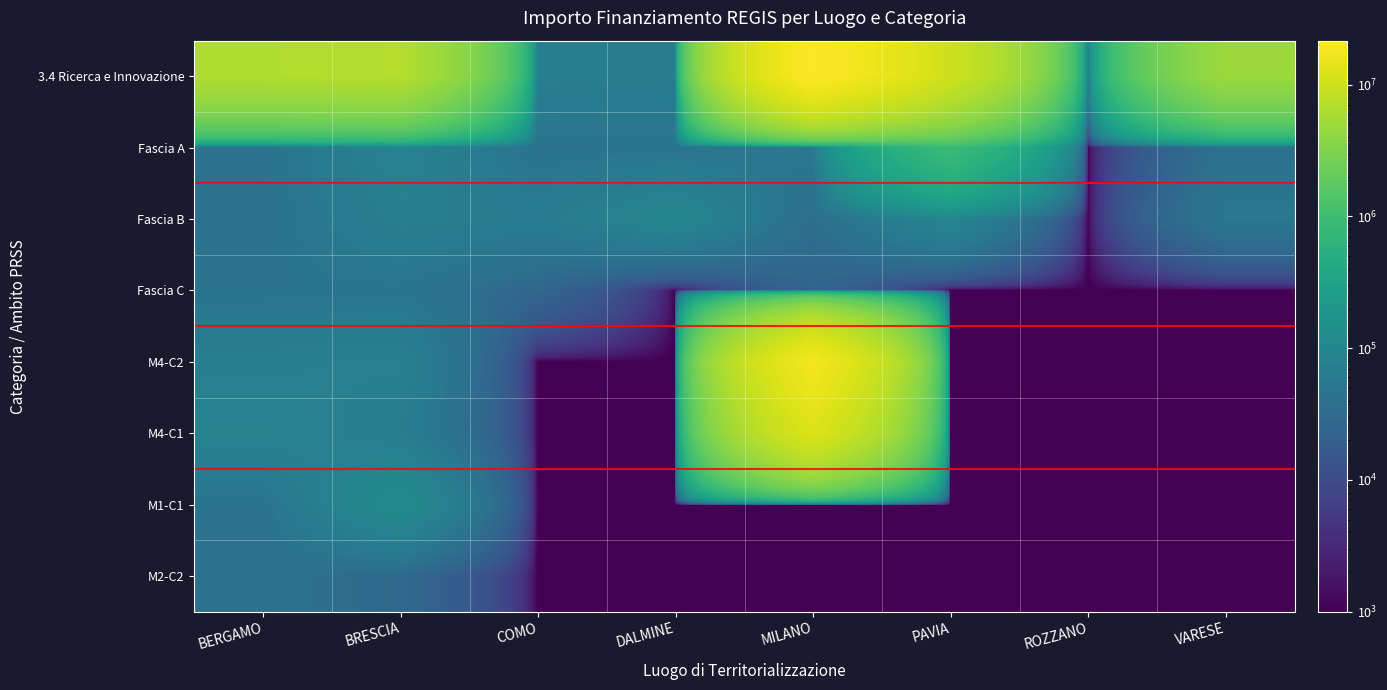

Count the number of data series in this chart.

8